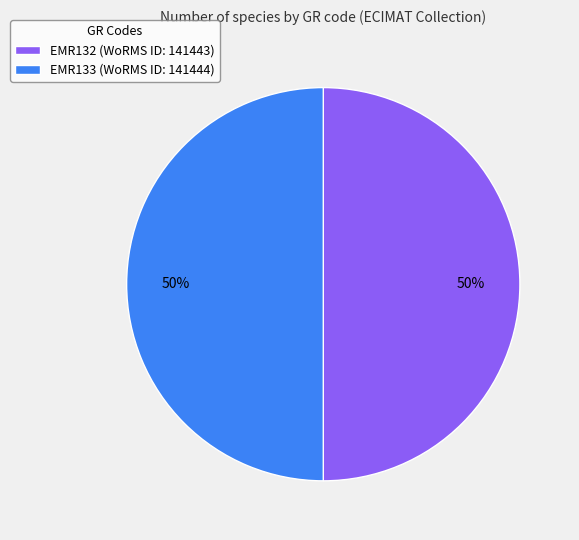

Do EMR133 (WoRMS ID: 141444) and EMR132 (WoRMS ID: 141443) together represent more than half of the pie?

Yes